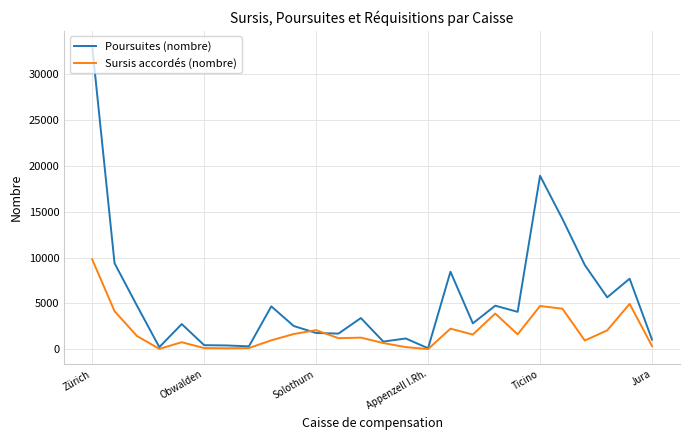

Which series has the largest range (max minus min)?

Poursuites (nombre)